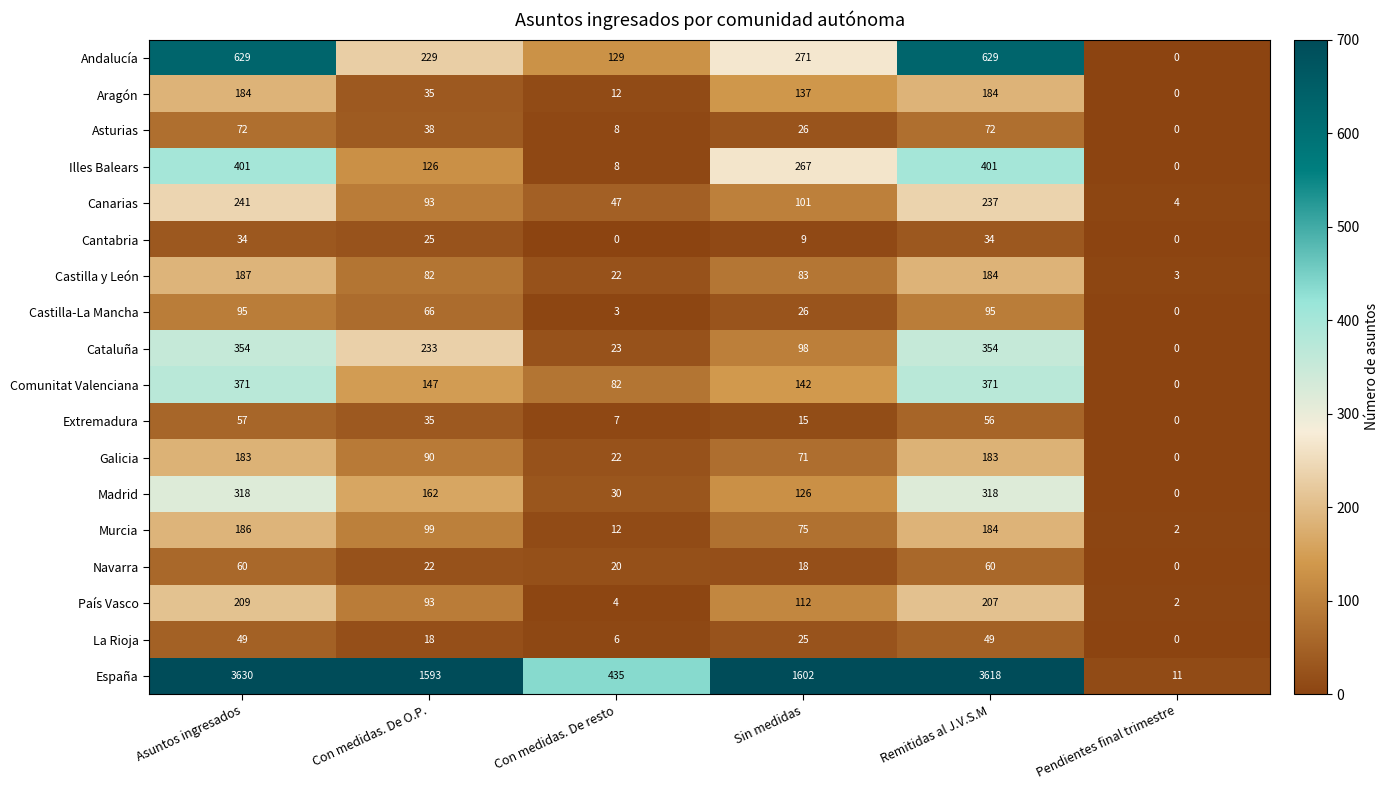

At which label is Canarias closest to 122?

Sin medidas